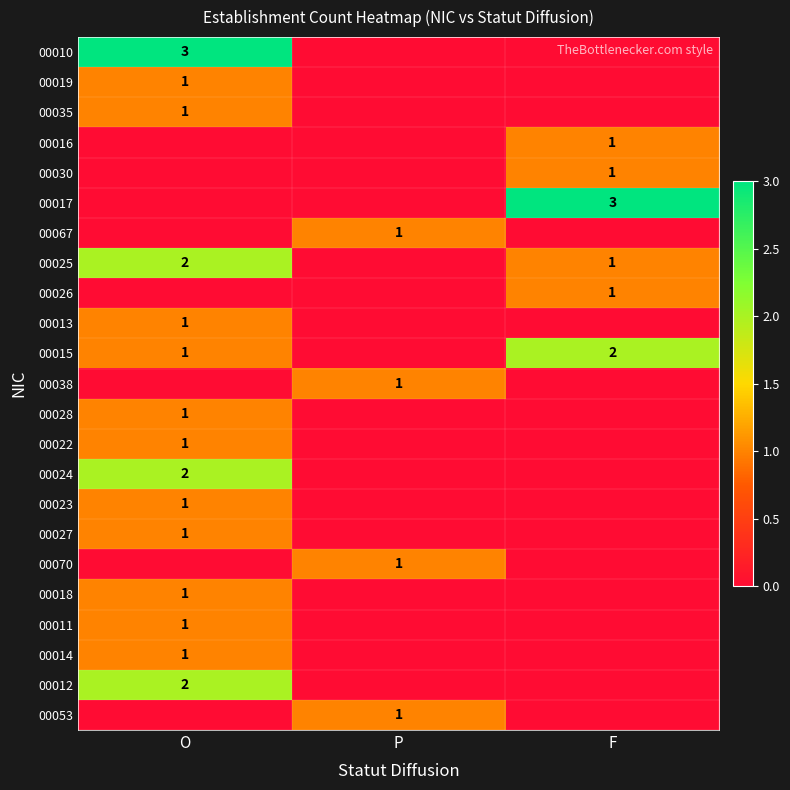

The value of 00018 at O is 1. True or false?

True